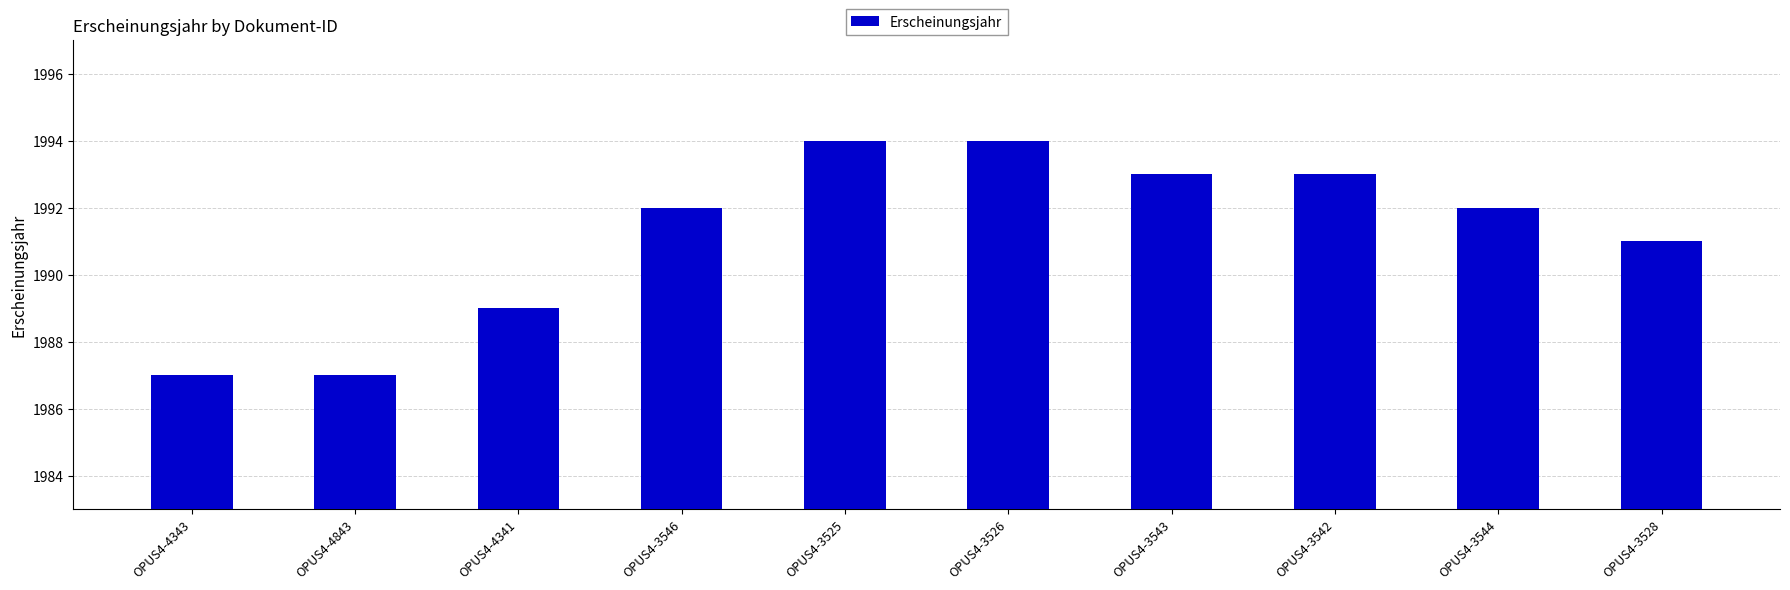

How many distinct data groups are displayed?

1